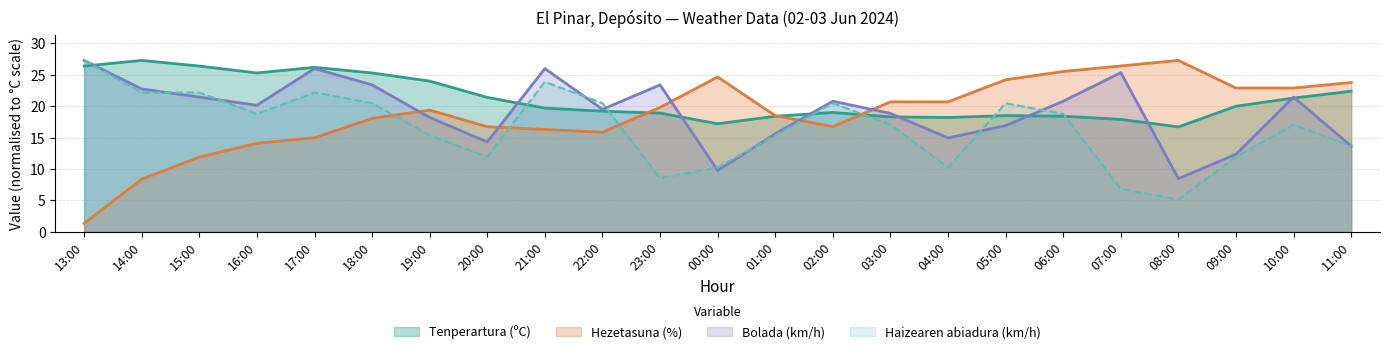

The value of Hezetasuna (%) at 04:00 is 33.6. True or false?

False